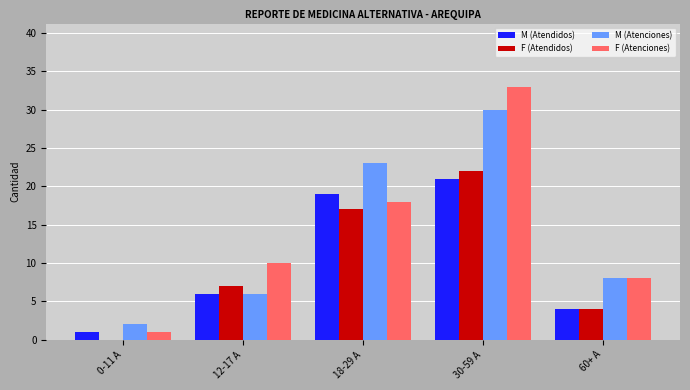

What is the spread (max minus min) of values at 0-11 A?

2